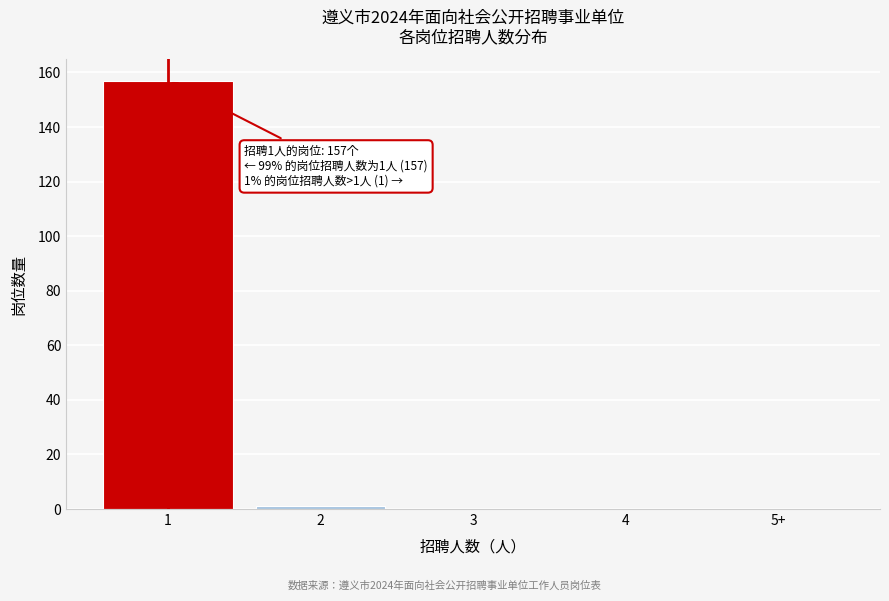

Reading right to left, what are all the values shown in this chart?

5+=0	4=0	3=0	2=1	1=157